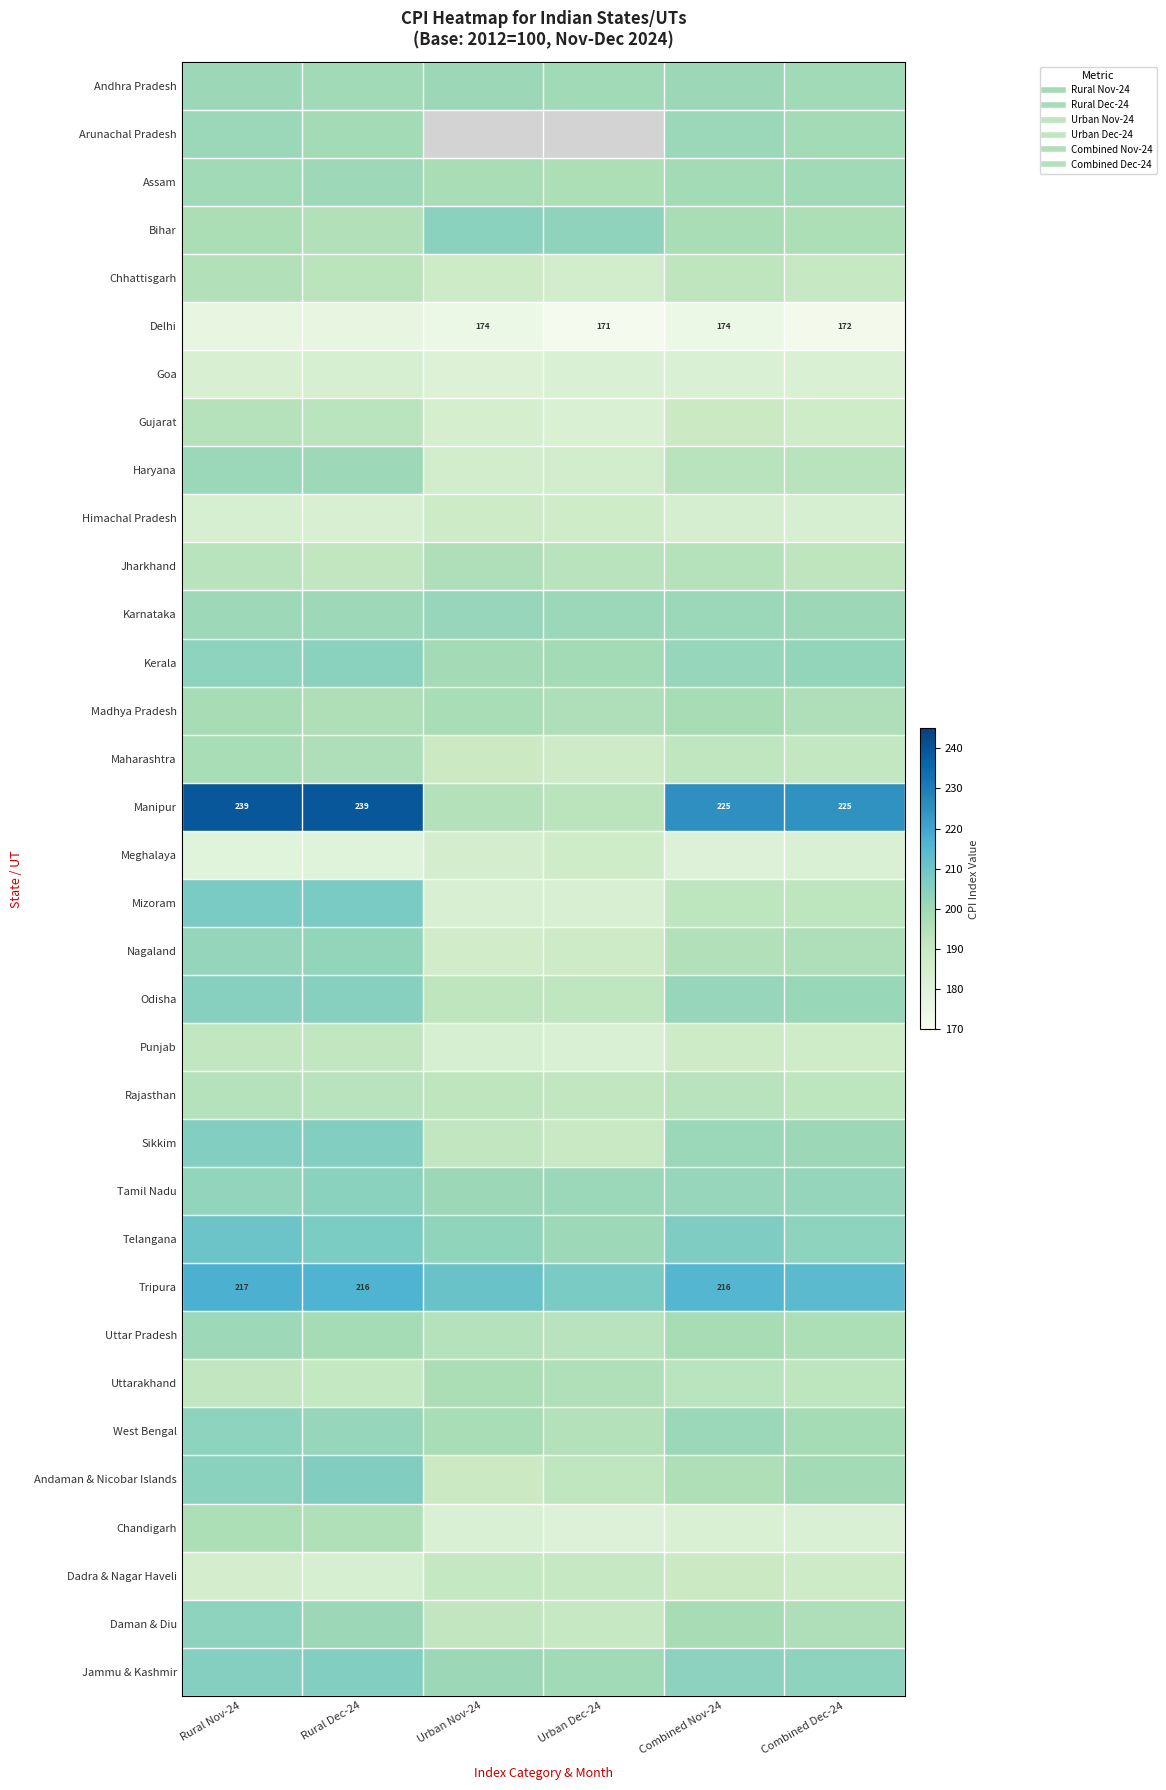

At how many categories does at least one series exceed 187?

6